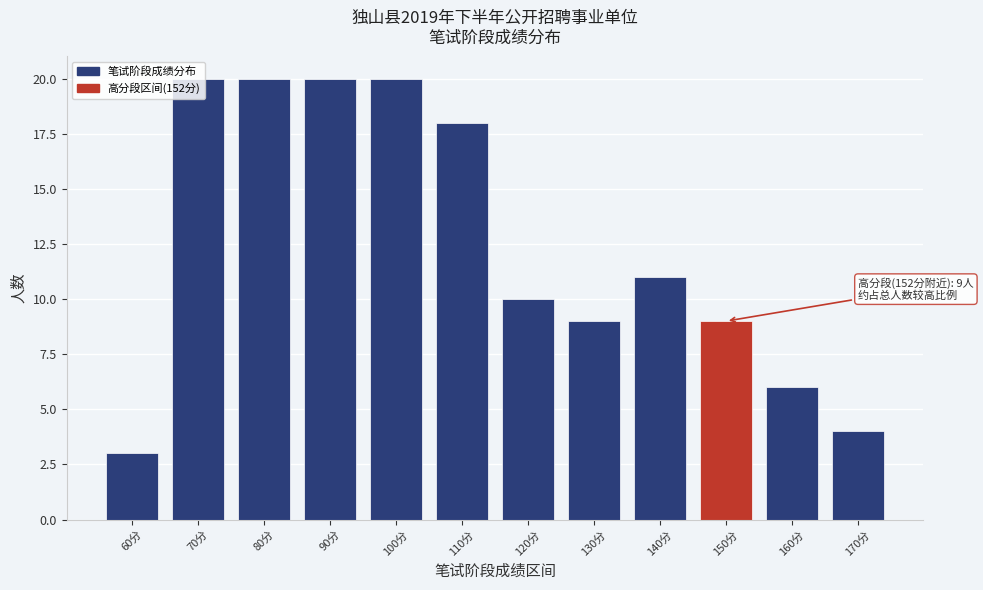

What is the change in value from 110分 to 170分?

-14